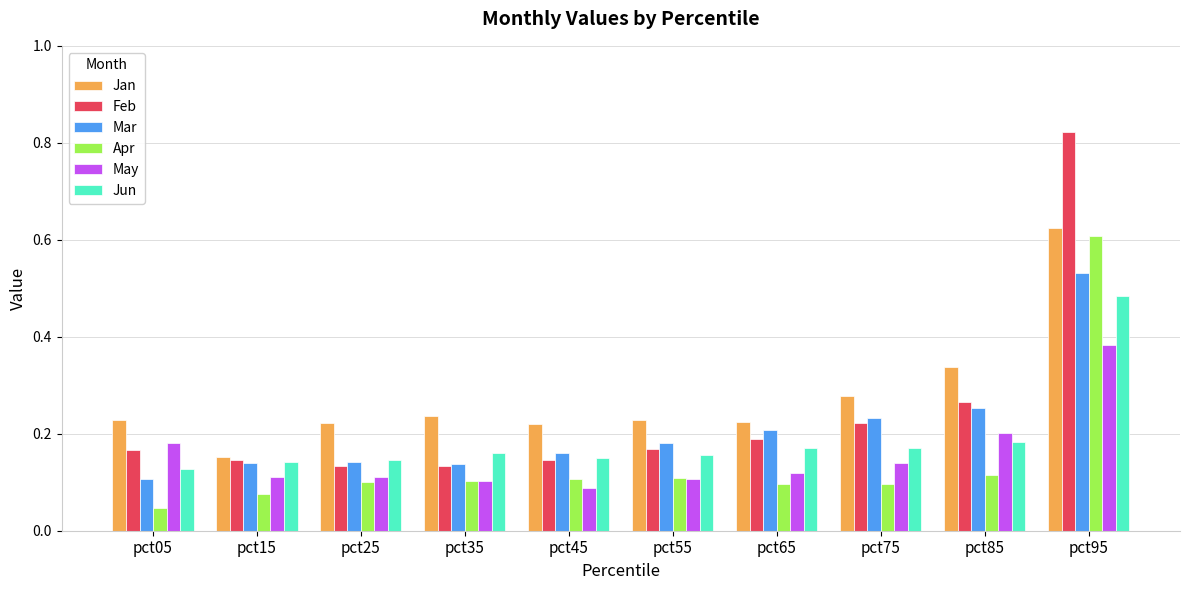

What are all the series names shown in the legend?

Jan, Feb, Mar, Apr, May, Jun